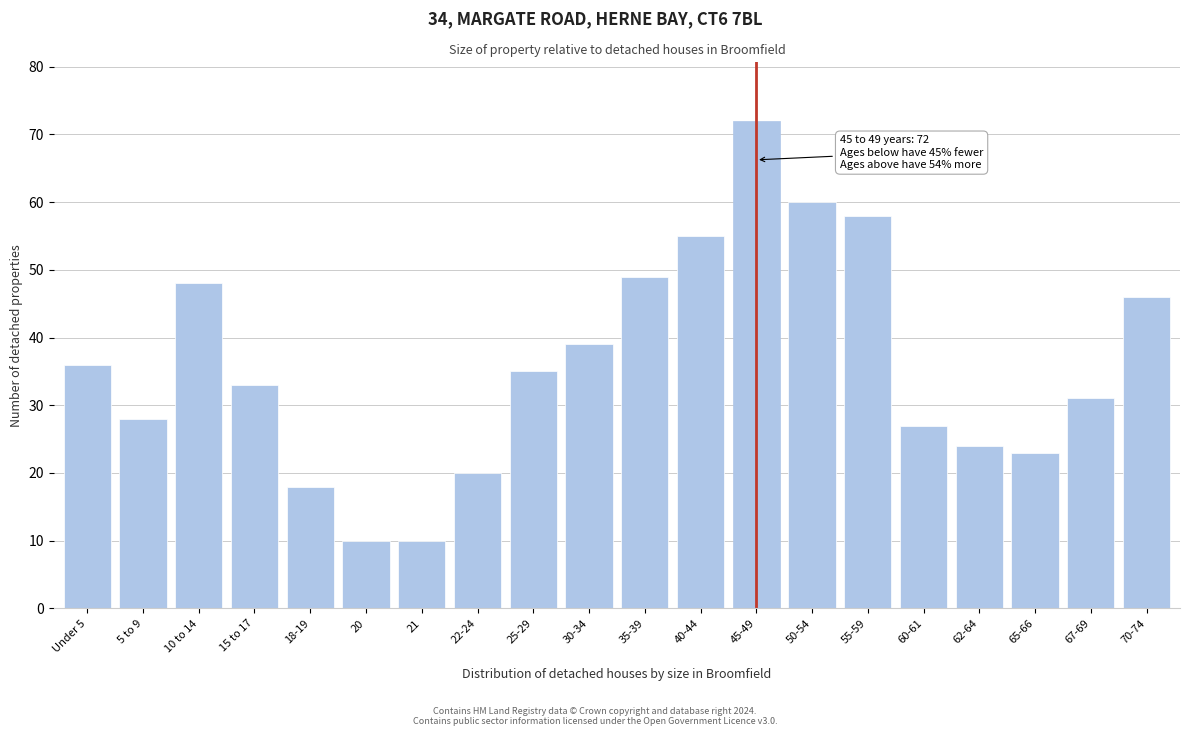

Reading left to right, transcribe all the data shown in this chart.

Under 5=36	5 to 9=28	10 to 14=48	15 to 17=33	18-19=18	20=10	21=10	22-24=20	25-29=35	30-34=39	35-39=49	40-44=55	45-49=72	50-54=60	55-59=58	60-61=27	62-64=24	65-66=23	67-69=31	70-74=46